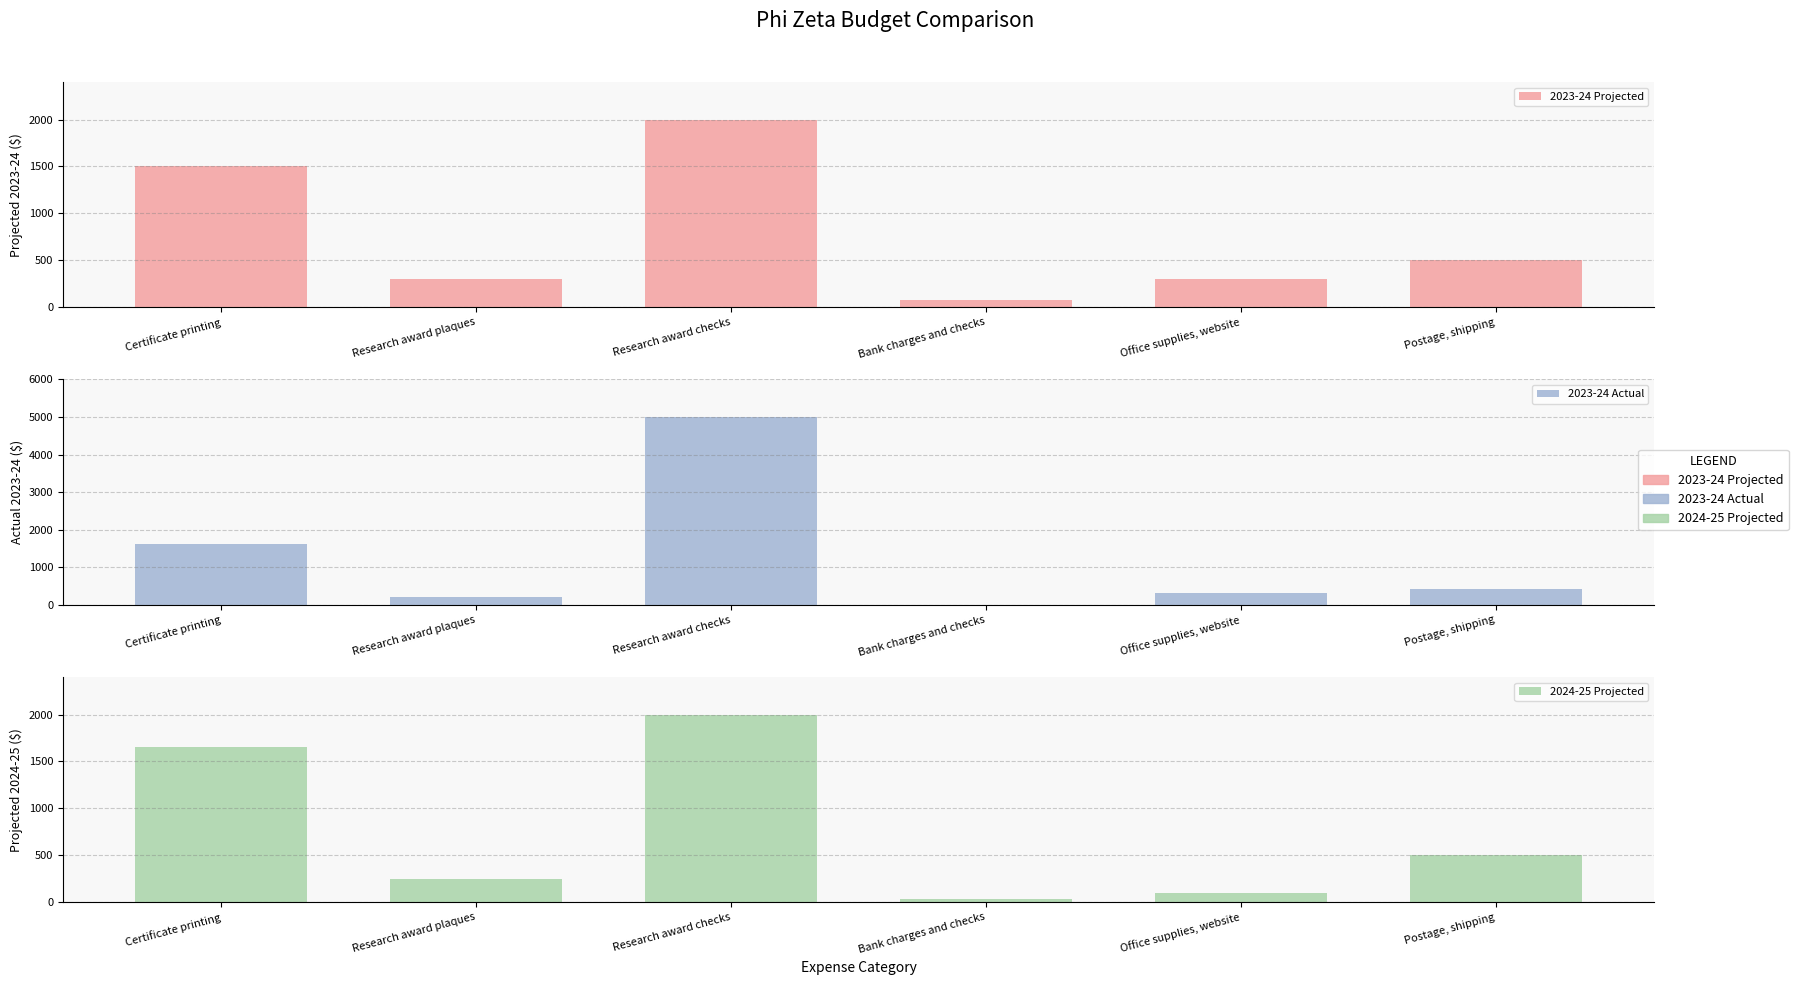

Which series has the largest total across all categories?

2023-24 Actual